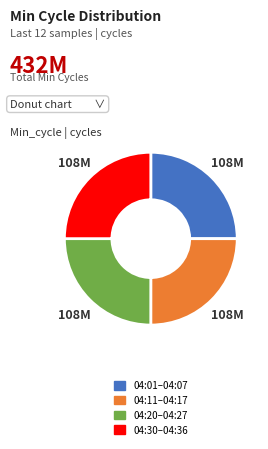

Count the number of slices in the pie.

4